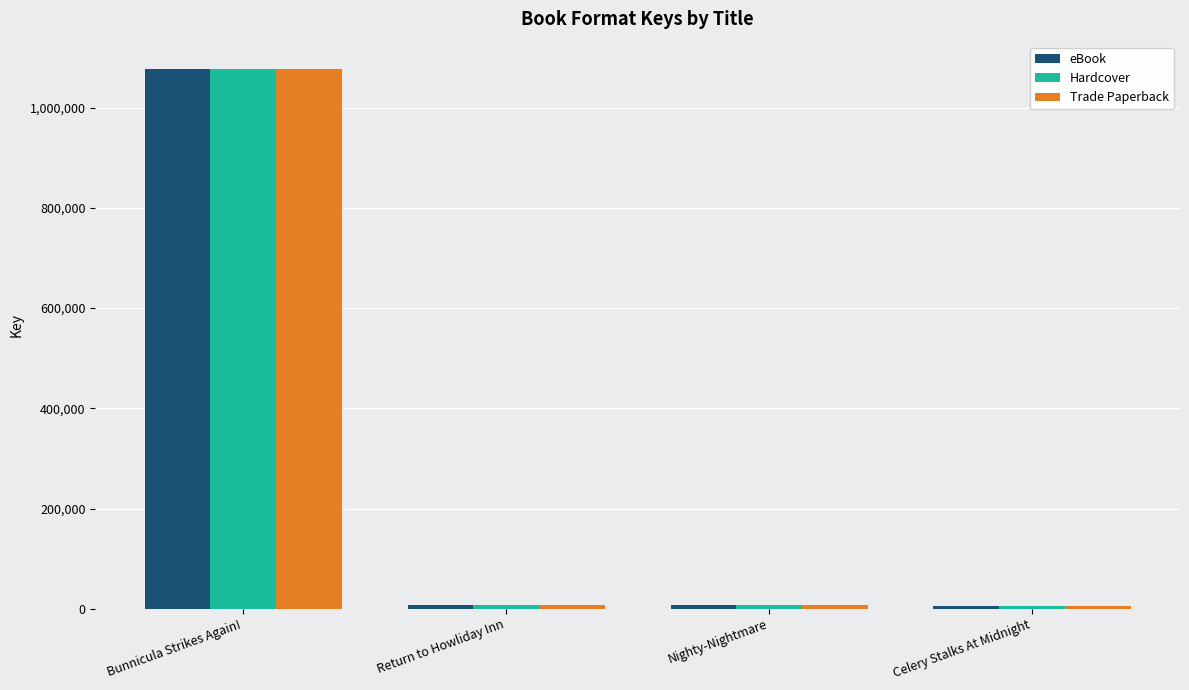

What is the sum of all eBook values?

1096638